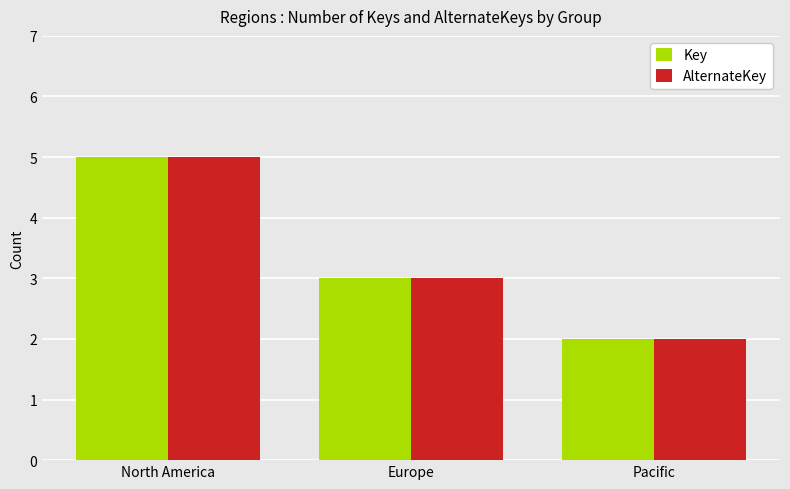

Reading left to right, extract all data points from this chart.

Key: North America=5	Europe=3	Pacific=2
AlternateKey: North America=5	Europe=3	Pacific=2